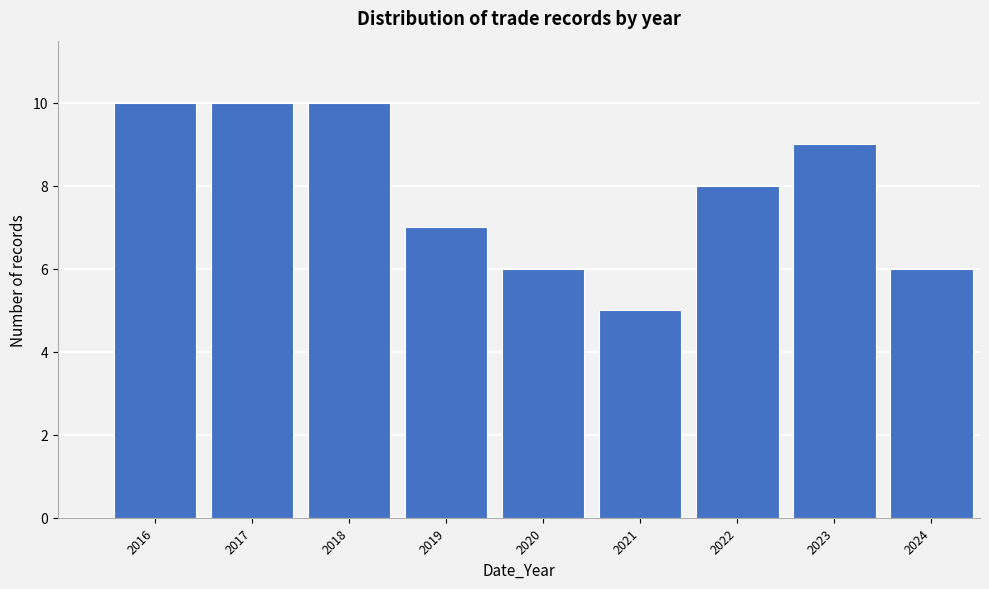

Reading right to left, transcribe all the data shown in this chart.

2024=6	2023=9	2022=8	2021=5	2020=6	2019=7	2018=10	2017=10	2016=10